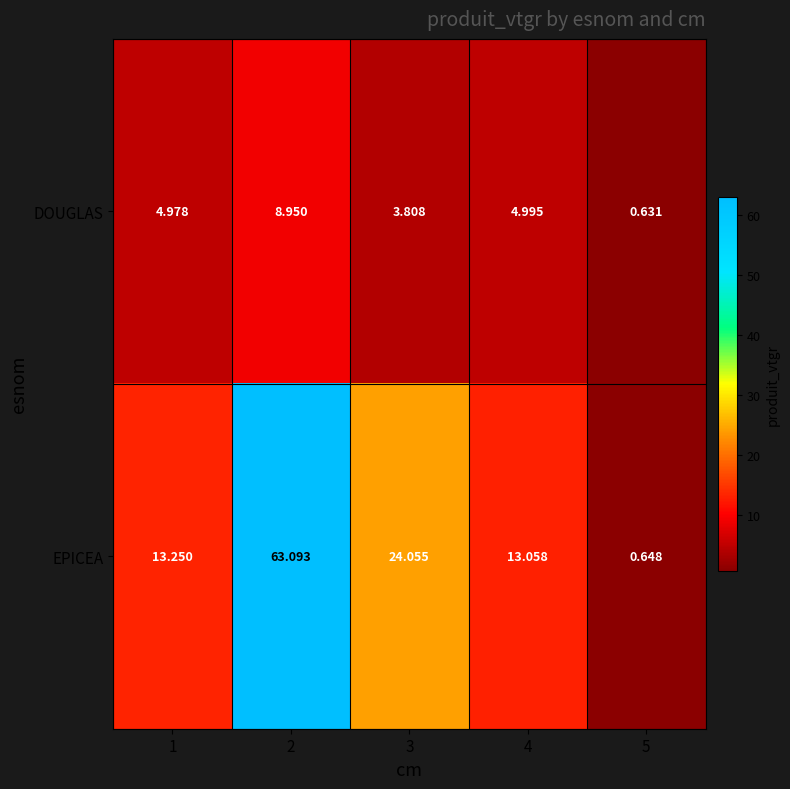

Is the value of EPICEA at 1 greater than the value of DOUGLAS at 3?

Yes